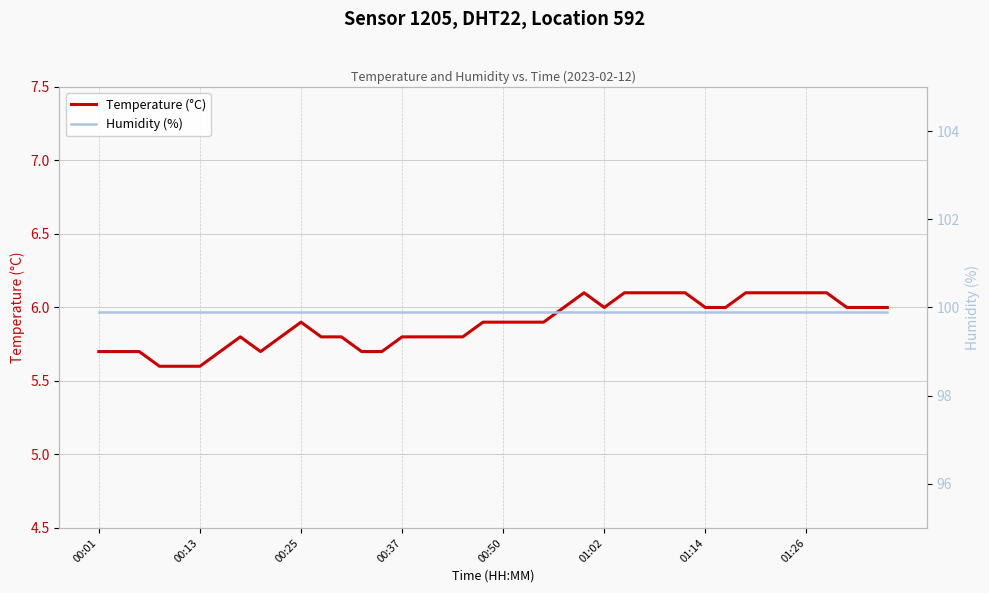

Read the Humidity (%) value at 9.

99.9